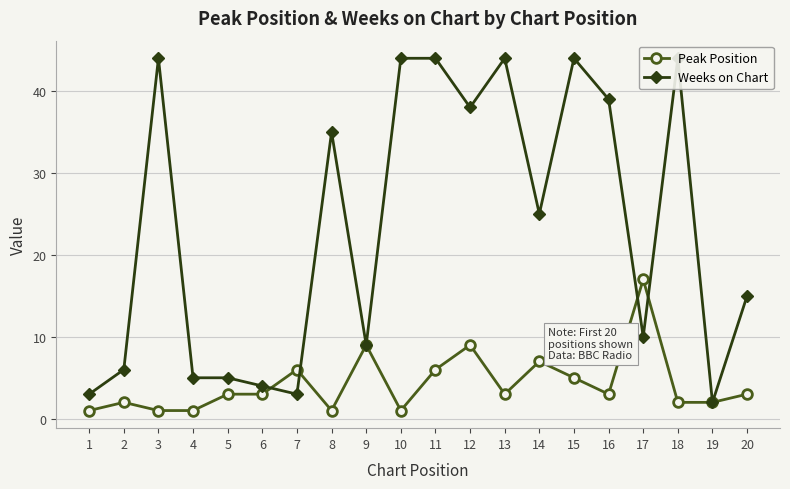

What is the difference between the maximum and second lowest values in the Weeks on Chart series?

41